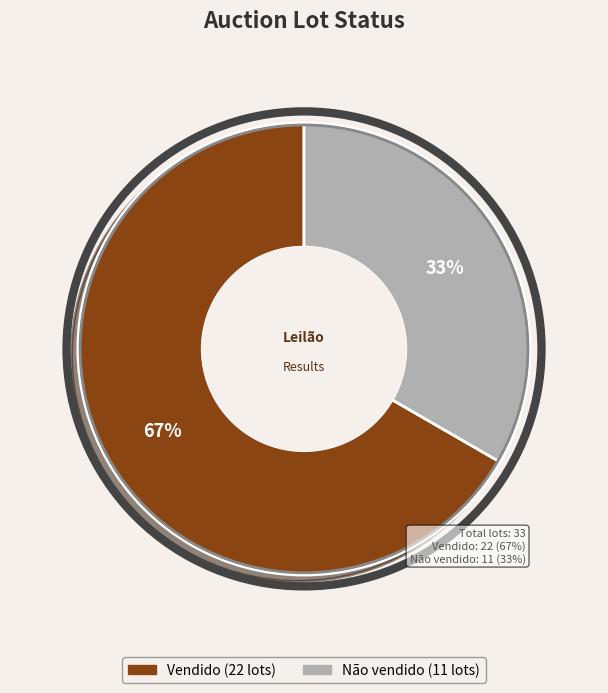

To the nearest percent, what percentage of the pie is Vendido?

67%